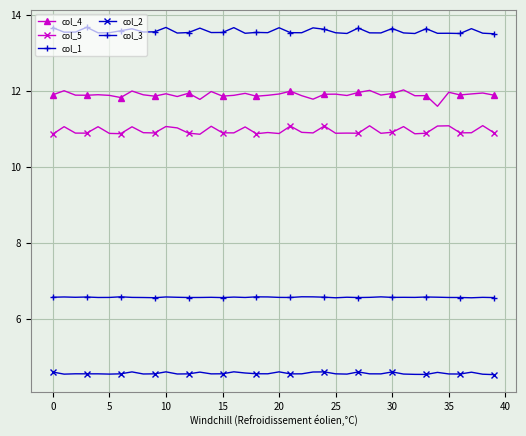

Which category has the highest value across all series?

10